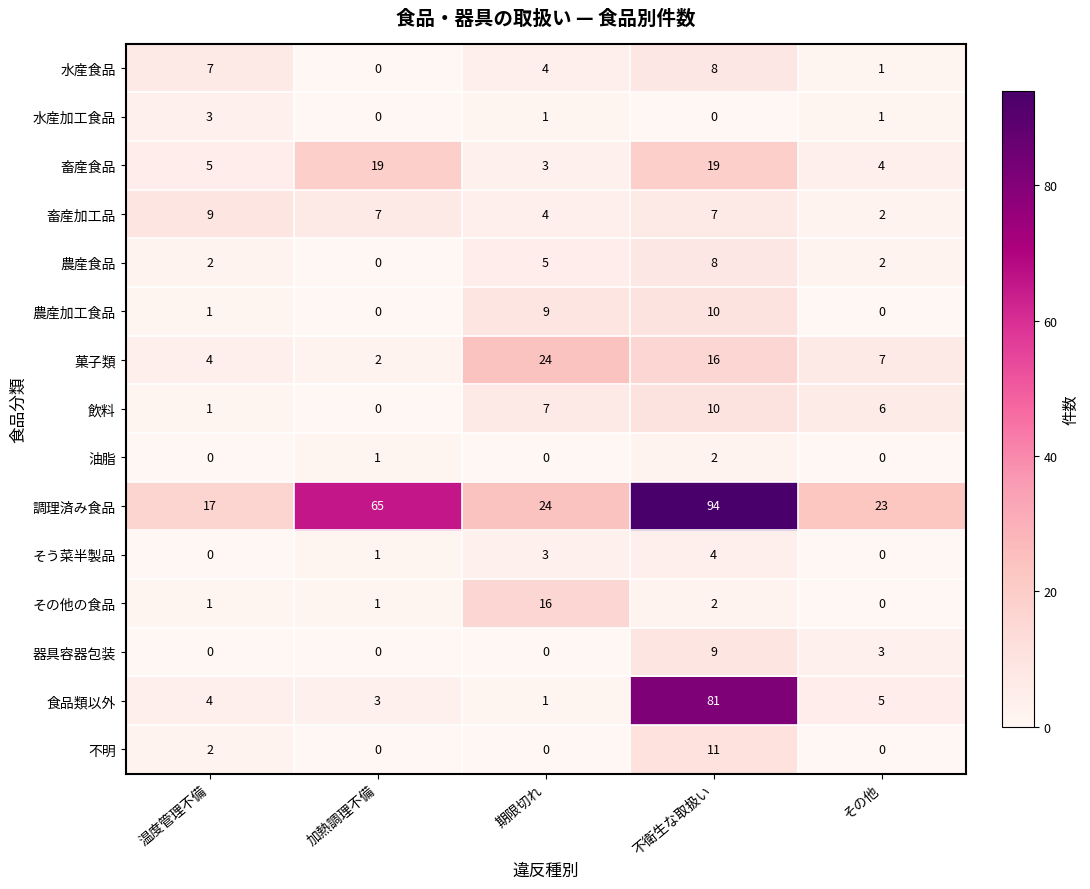

List the labels in order of 調理済み食品 value, largest first.

不衛生な取扱い, 加熱調理不備, 期限切れ, その他, 温度管理不備